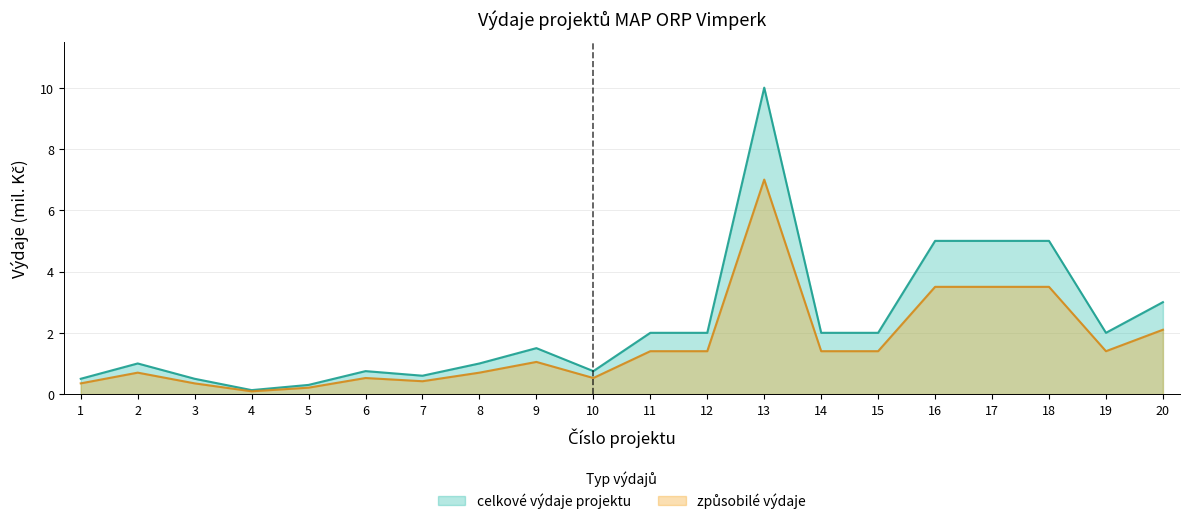

What is the maximum value shown in the chart?

10.0